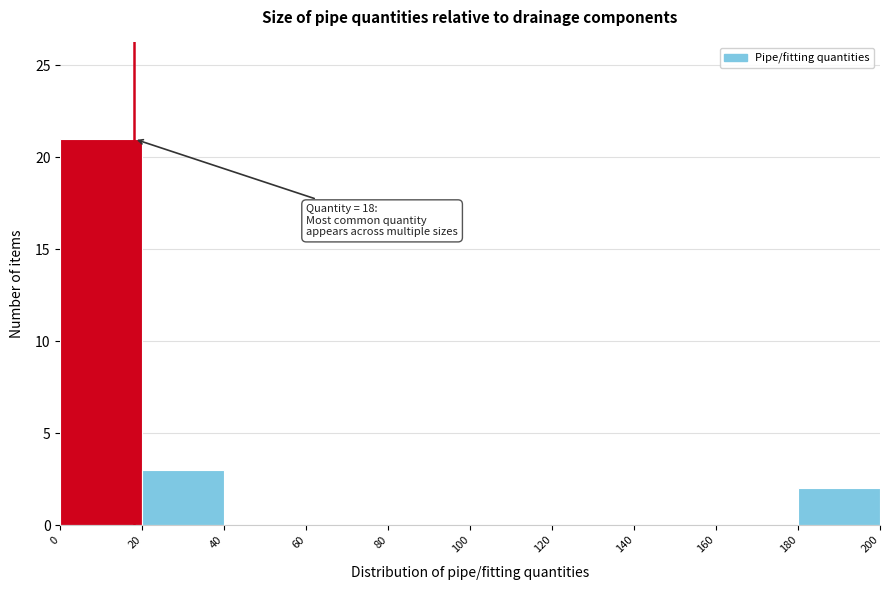

Over which range of the x-axis is the bar tallest?

0 to 20